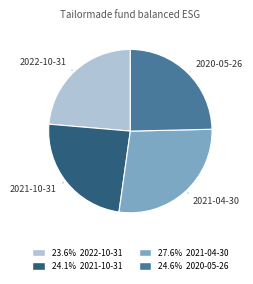

Does any single category account for the majority?

No